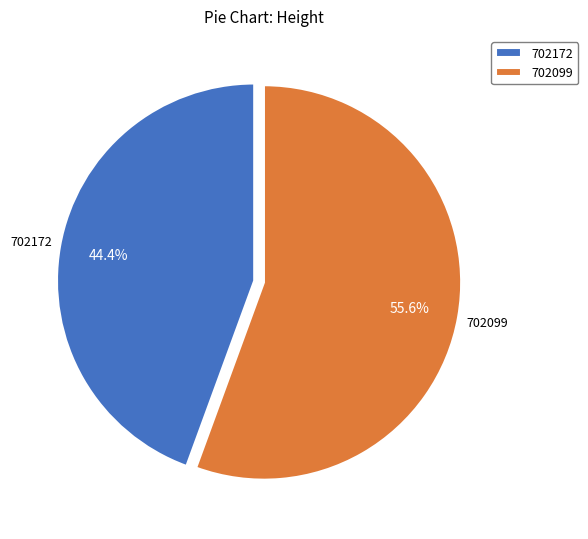

The 702099 slice represents 56% of the pie. True or false?

True